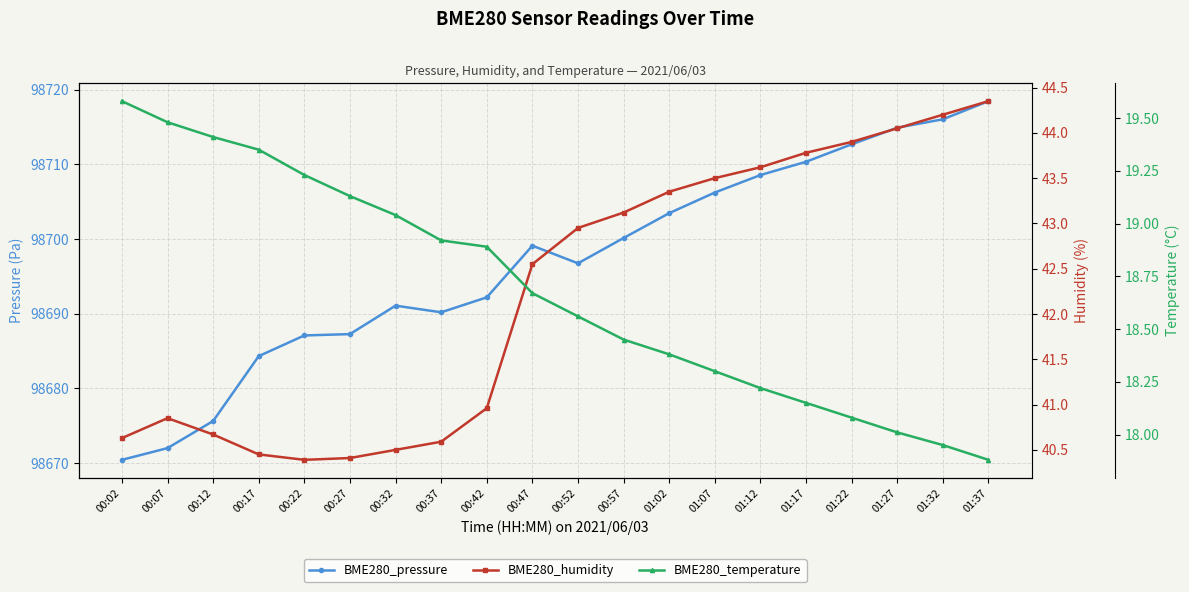

How many lines are shown in the chart?

3